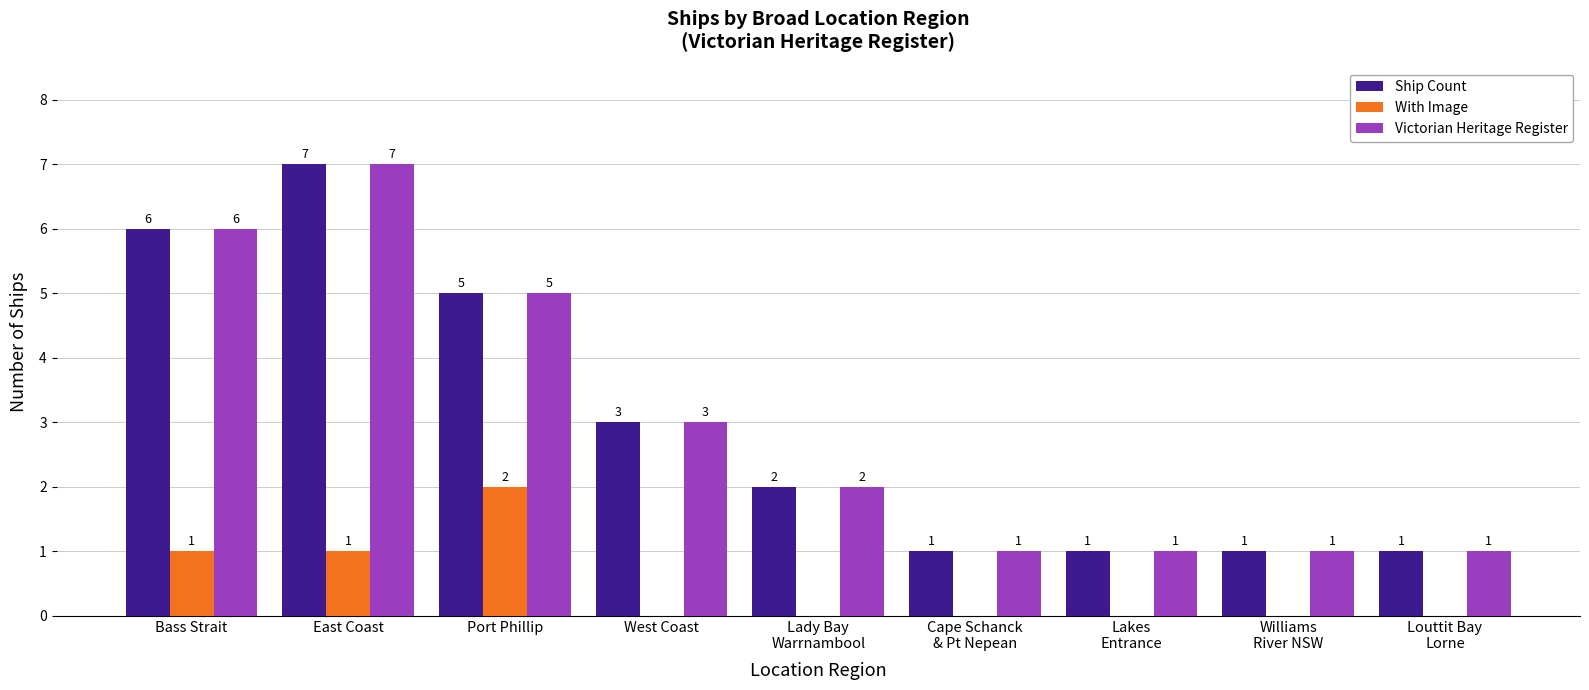

At which category is the sum across all series the highest?

East Coast